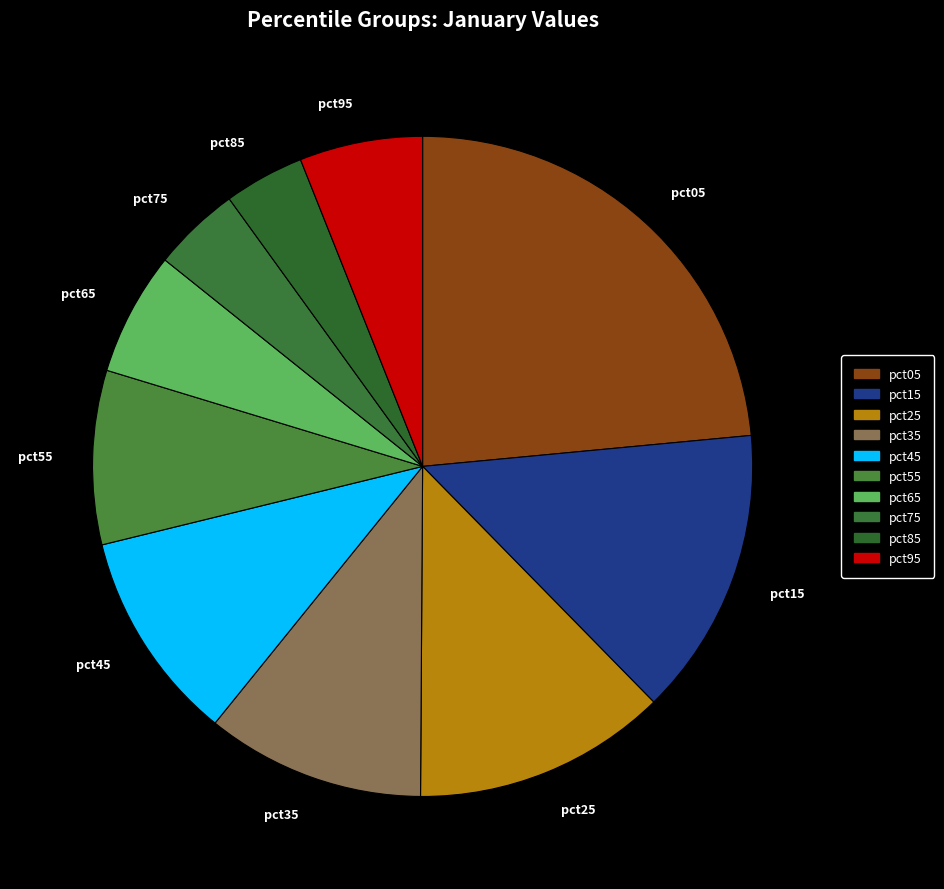

Does any single category account for the majority?

No